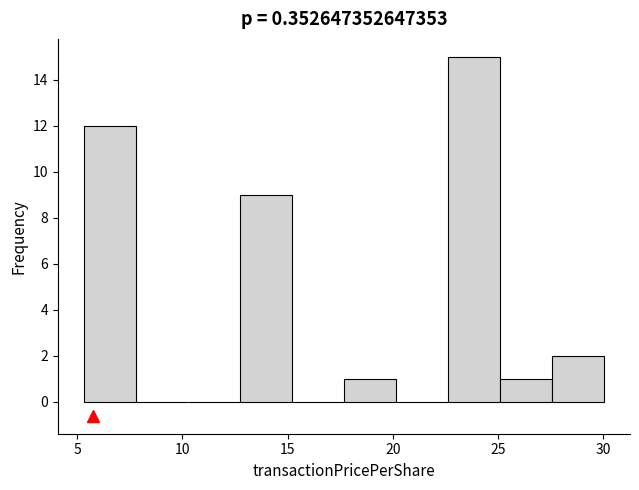

Reading left to right, transcribe this chart: for each bar, give the range it covers on the x-axis and its height. Neither the bar edges nor the heights are printed on the chart, so give them approximately, as read against the axes.

5.5 to 8.0: 12
8.0 to 10.5: 0
10.5 to 12.5: 0
12.5 to 15.0: 9
15.0 to 17.5: 0
17.5 to 20.0: 1
20.0 to 22.5: 0
22.5 to 25.0: 15
25.0 to 27.5: 1
27.5 to 30.0: 2